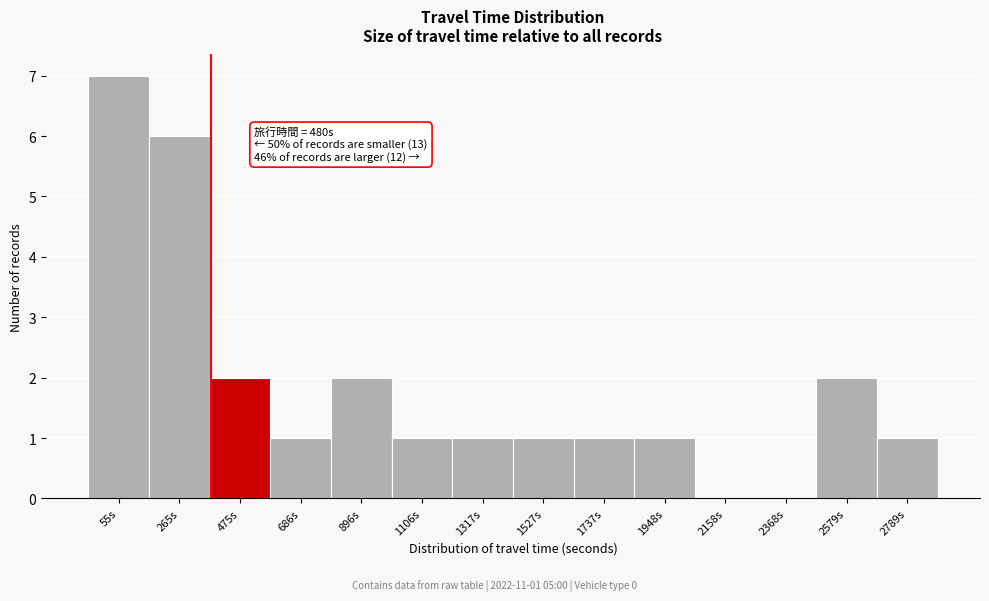

Reading right to left, extract all data points from this chart.

2789s=1	2579s=2	2368s=0	2158s=0	1948s=1	1737s=1	1527s=1	1317s=1	1106s=1	896s=2	686s=1	475s=2	265s=6	55s=7